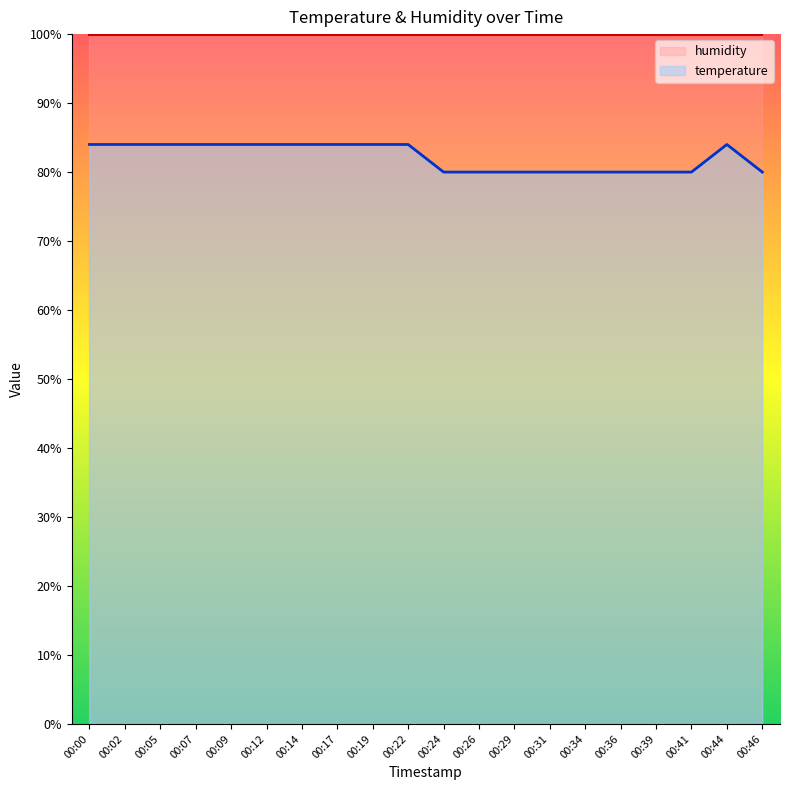

What is the spread (max minus min) of values at 00:19?

15.9